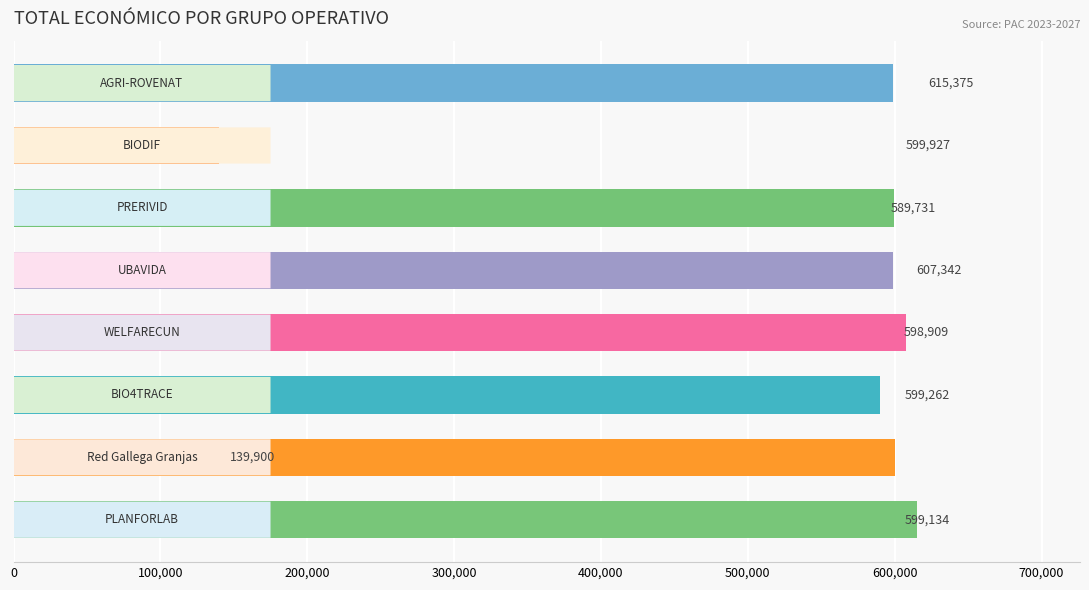

What is the maximum value shown in the chart?

615375